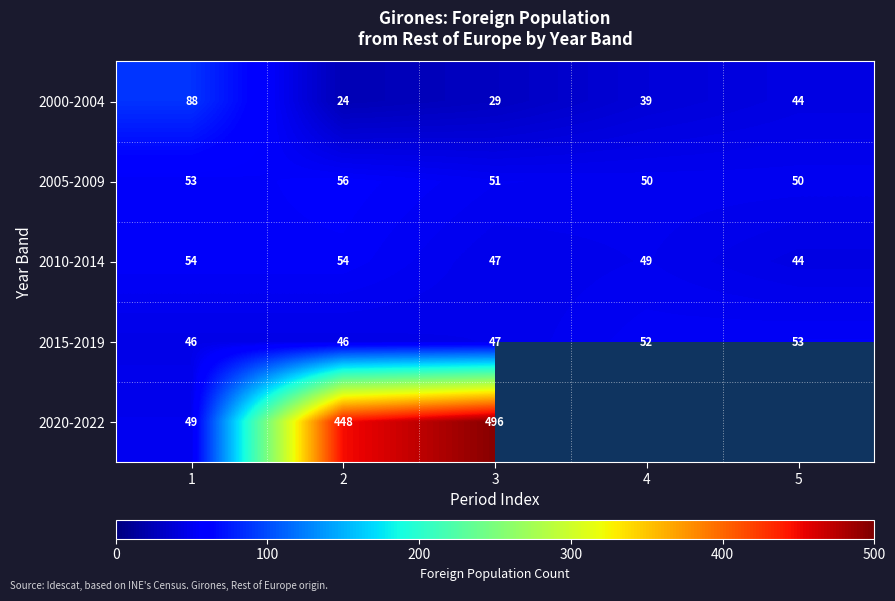

Is it true that 2015-2019 equals 27.5 at 3?

False